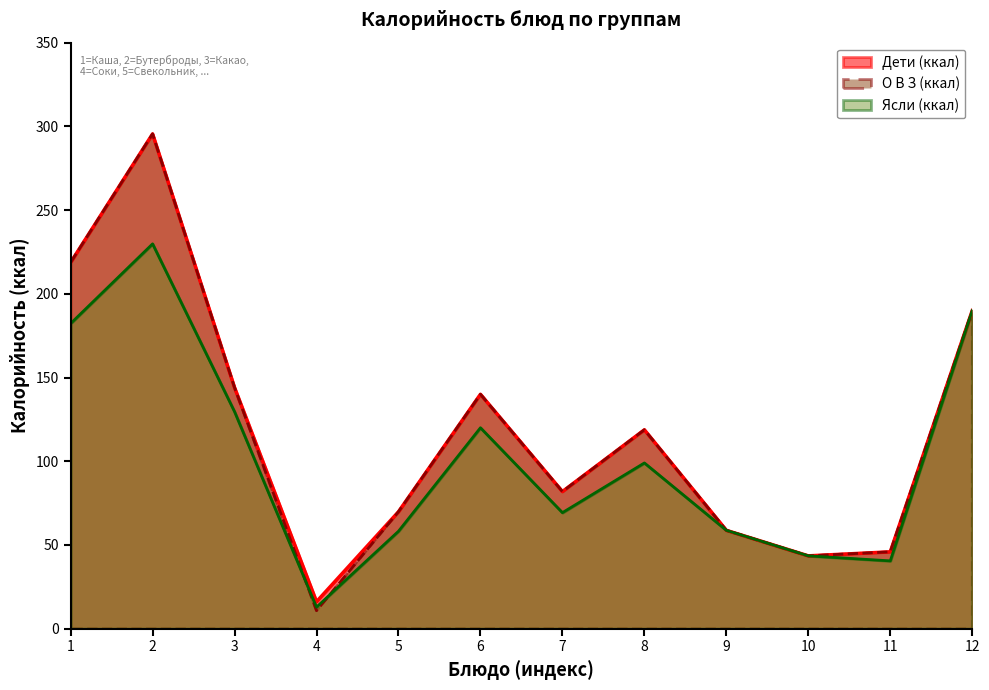

What is the spread (max minus min) of values at 7?

12.6